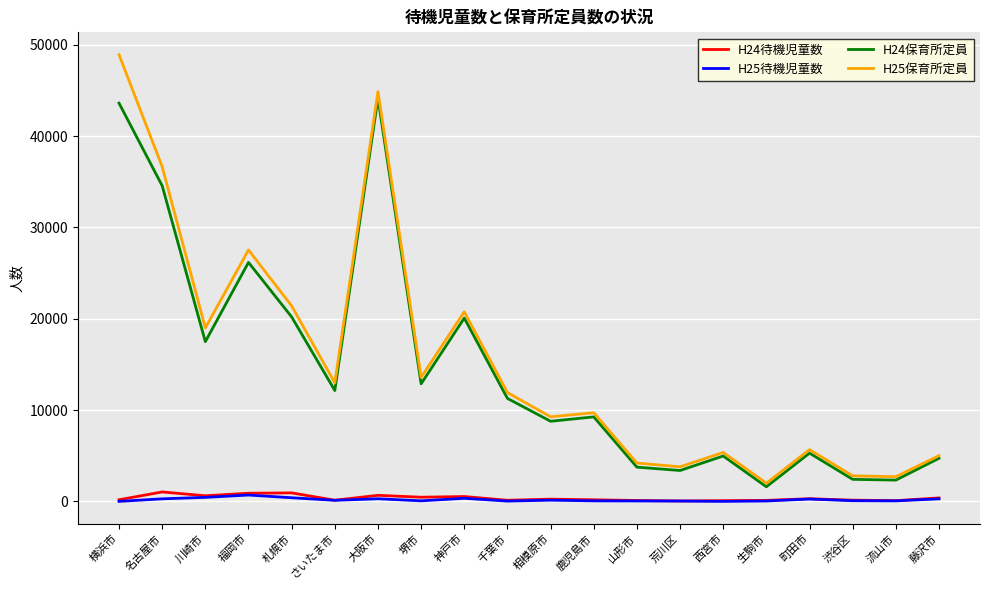

Is the value of H25保育所定員 at 西宮市 greater than the value of H25待機児童数 at 札幌市?

Yes